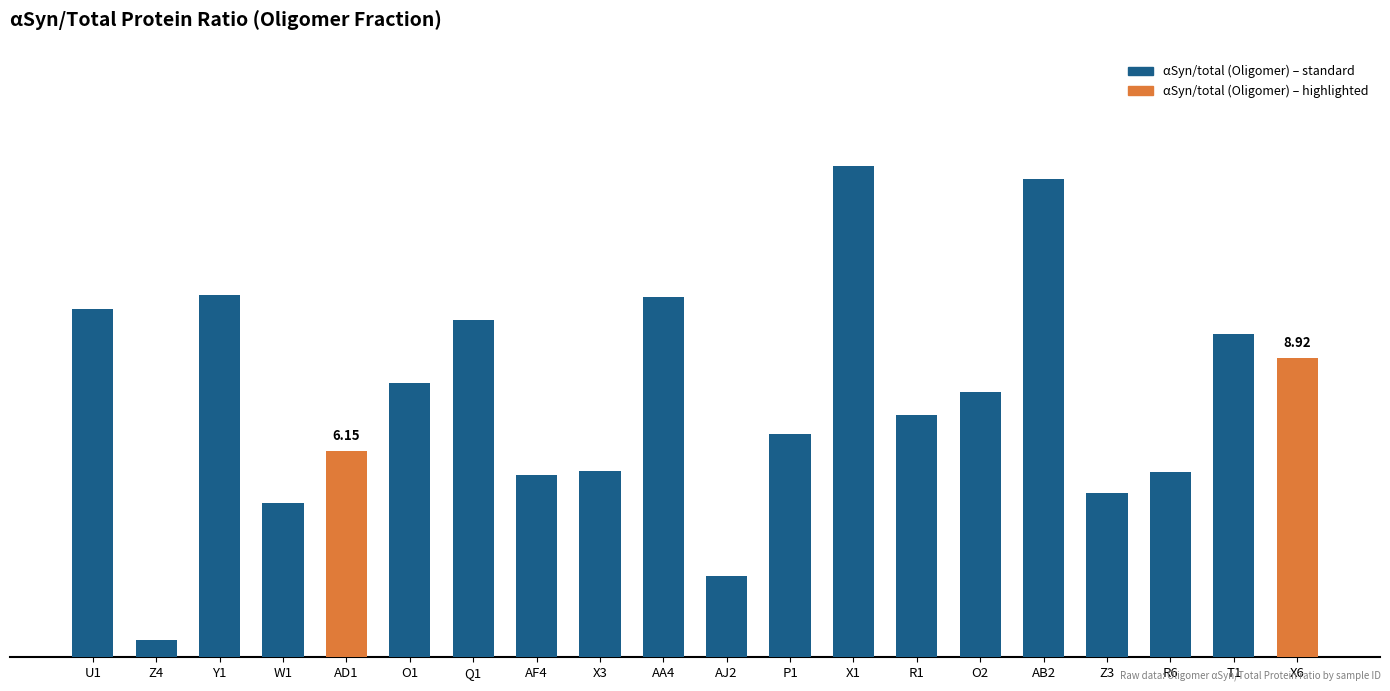

What is the sum of the values at Z3 and R6?

10.4